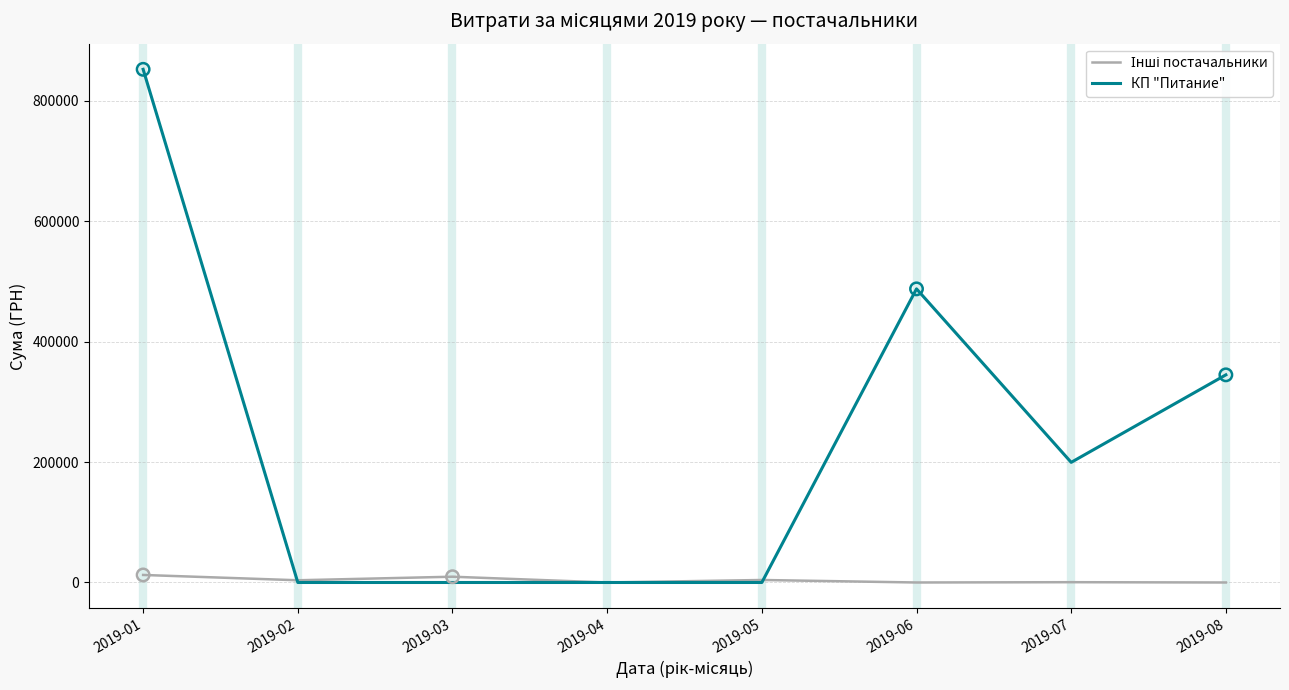

Which series has the largest total across all categories?

КП "Питание"